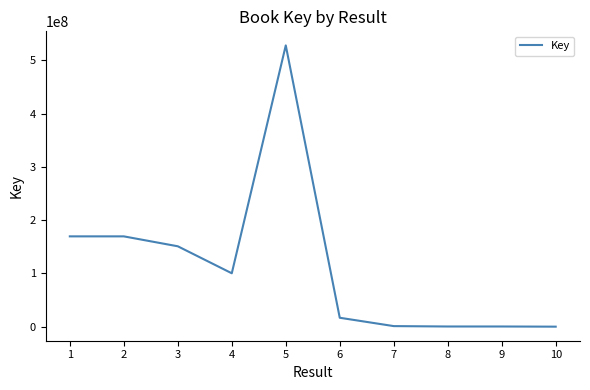

What is the difference between the maximum and minimum values?

527957675